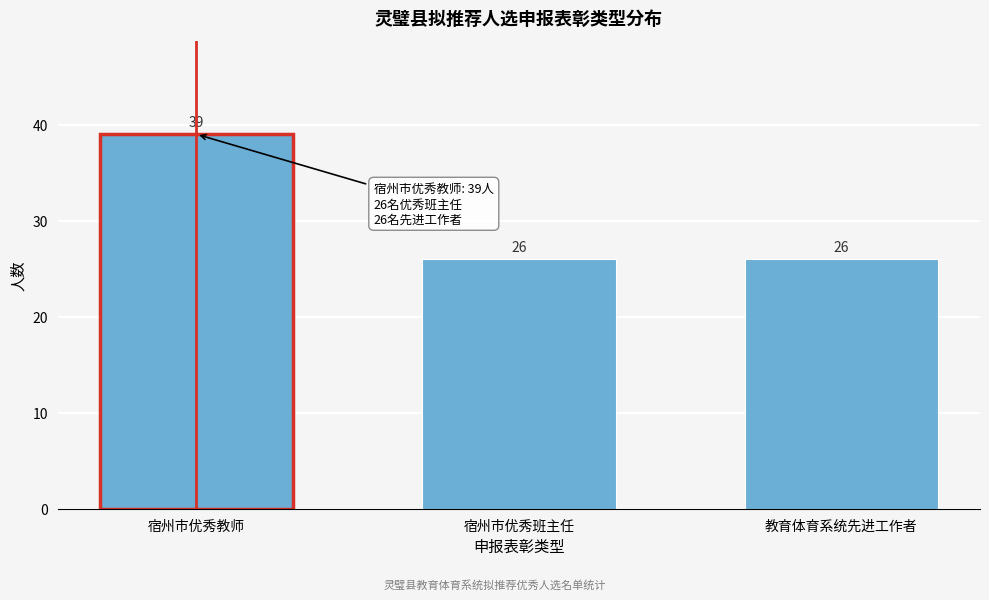

Reading right to left, list all the values displayed in this chart.

26	26	39